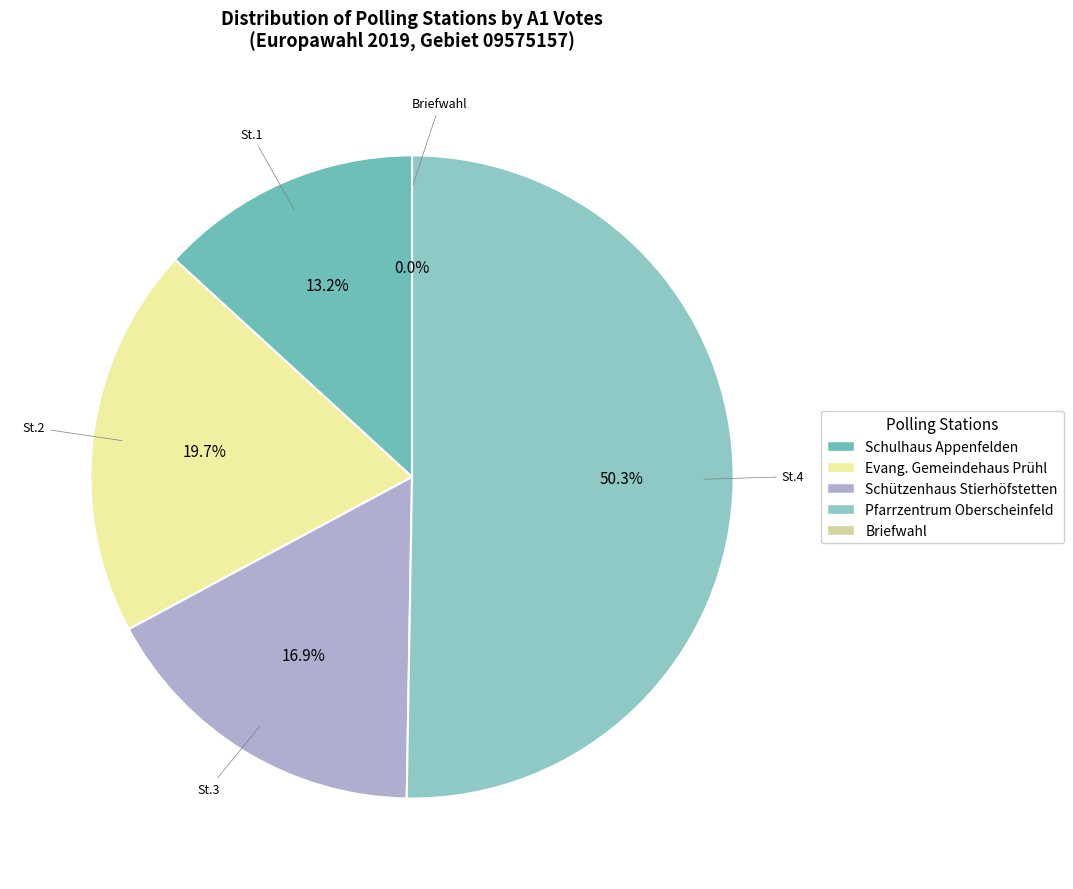

True or false: 1 accounts for 13% of the total.

True